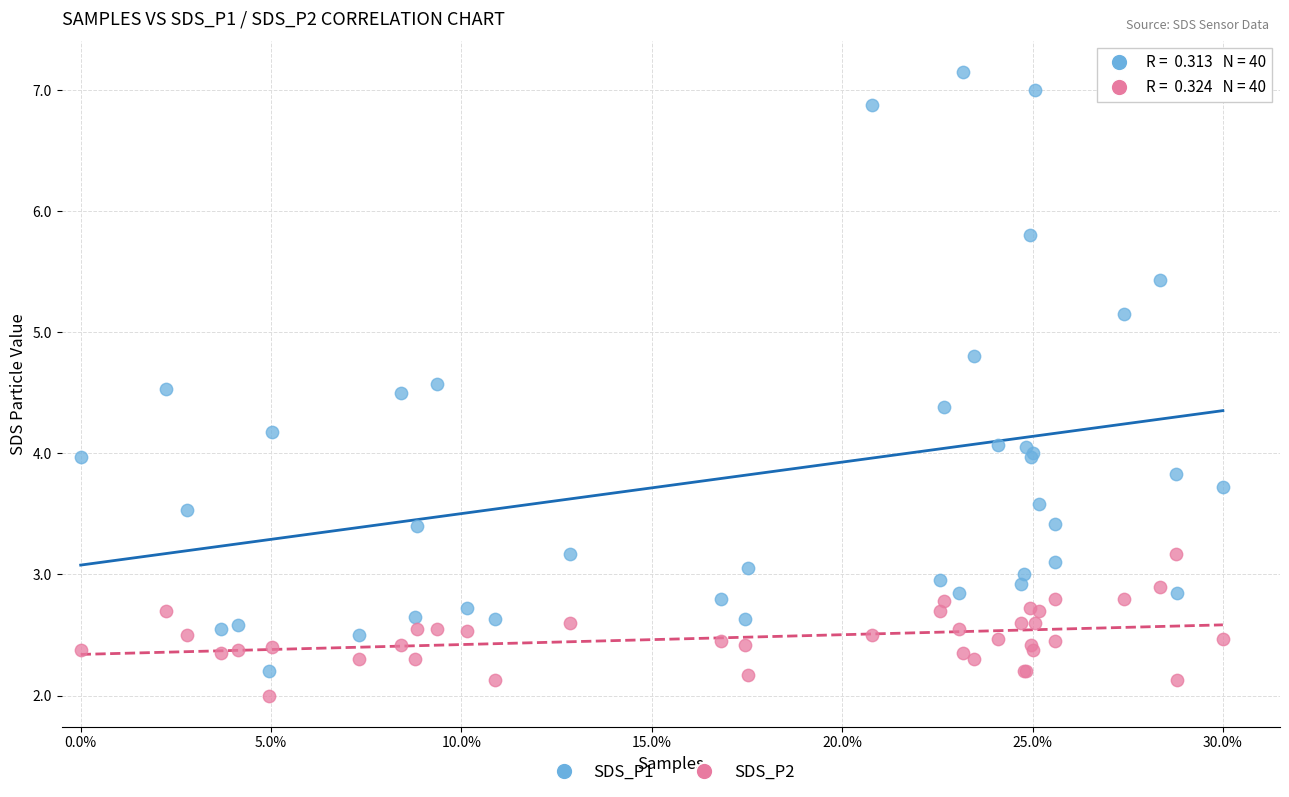

Which series contains the highest Y value?

SDS_P1